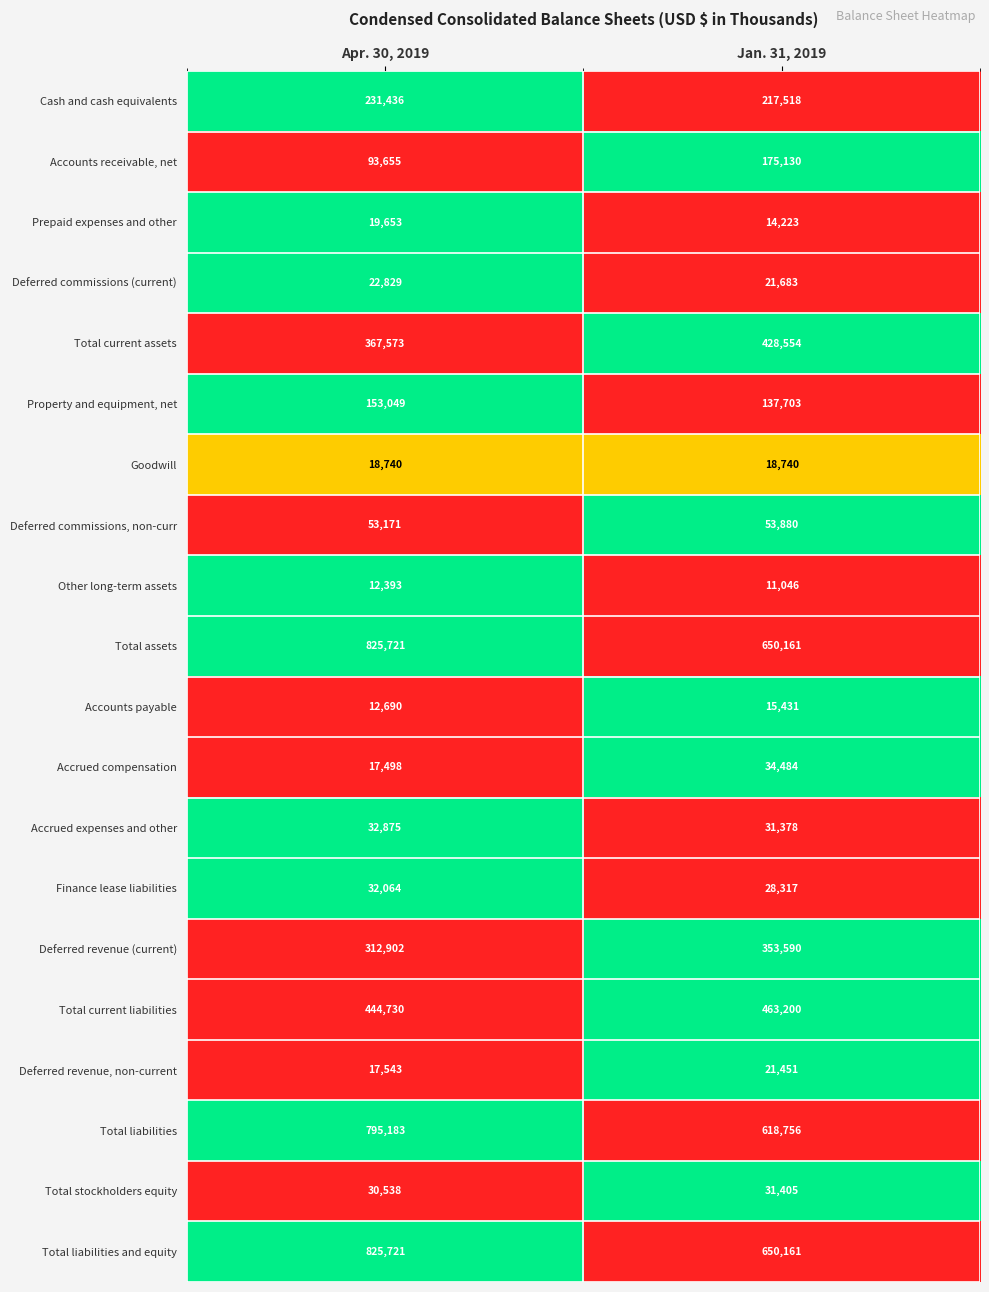

Is the value of Finance lease liabilities at Apr. 30, 2019 greater than the value of Goodwill at Jan. 31, 2019?

Yes